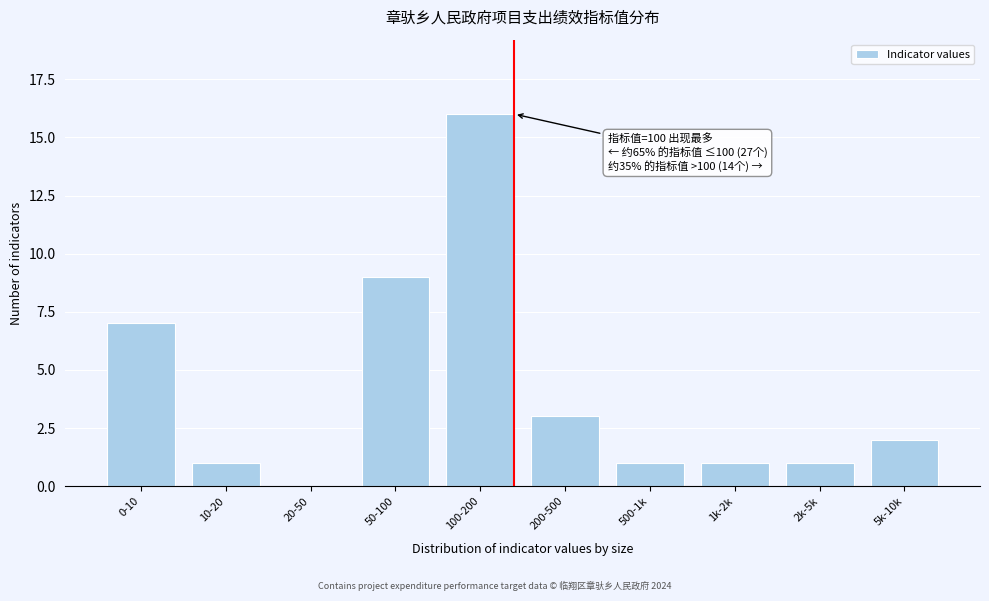

Reading left to right, what are all the values shown in this chart?

0-10=7	10-20=1	20-50=0	50-100=9	100-200=16	200-500=3	500-1k=1	1k-2k=1	2k-5k=1	5k-10k=2